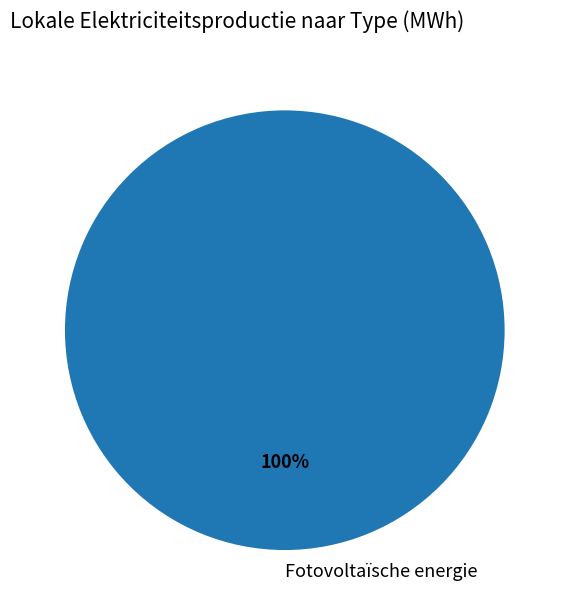

The Fotovoltaïsche energie slice represents 100% of the pie. True or false?

True